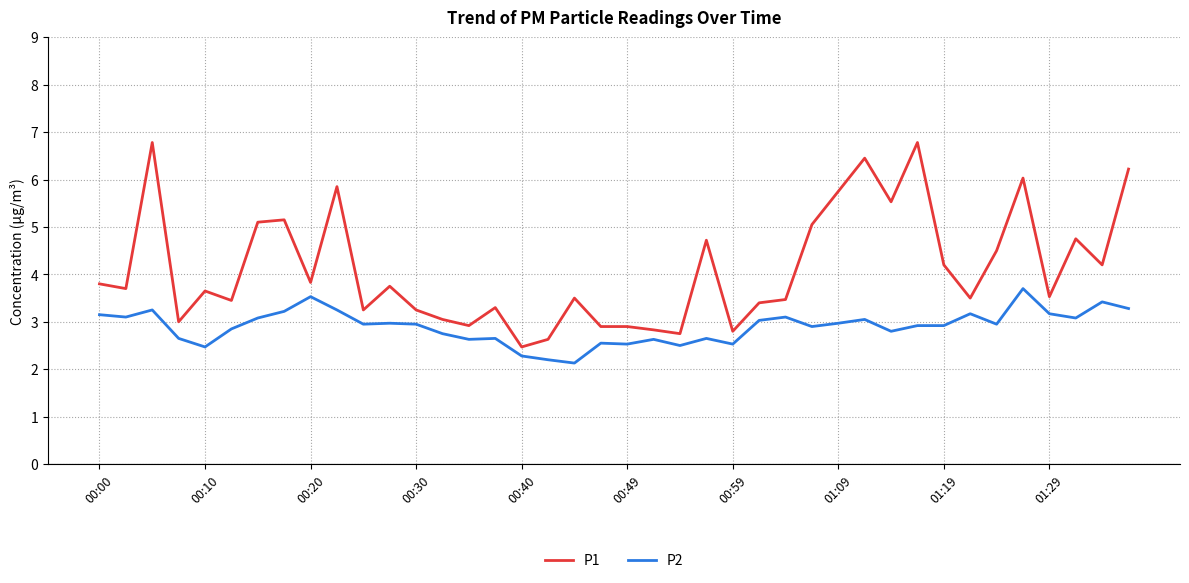

What is the average value of the P1 series?

4.1